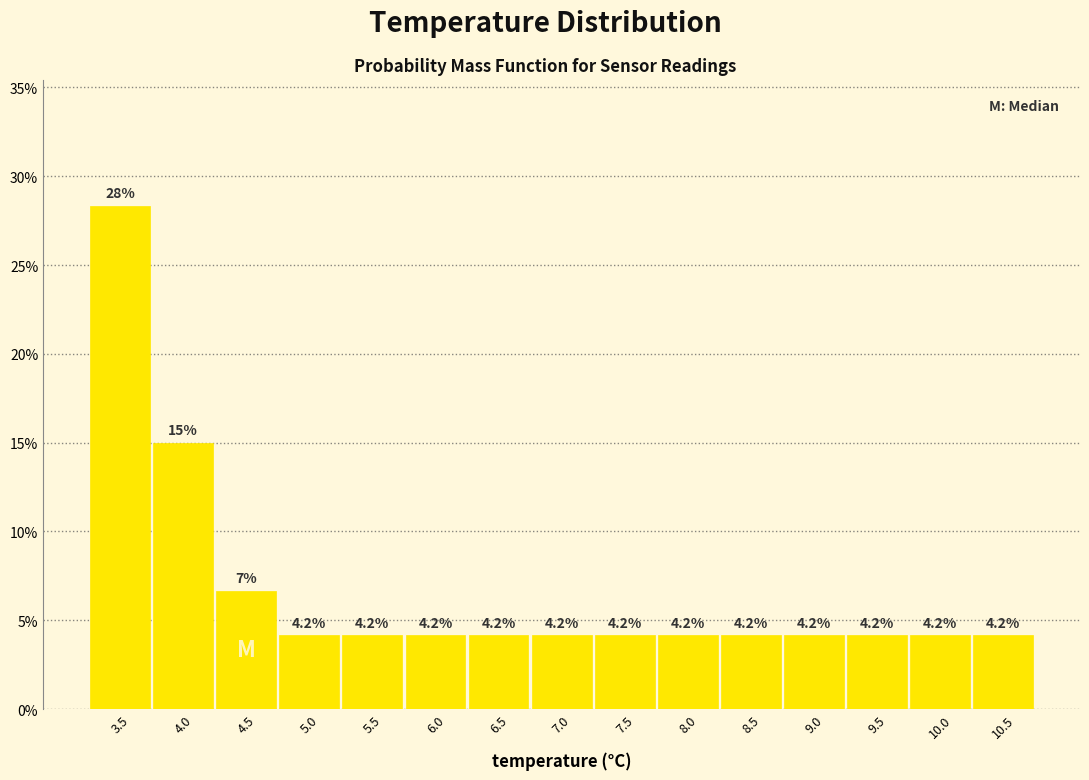

Over which range of the x-axis is the bar tallest?

3.30 to 3.80